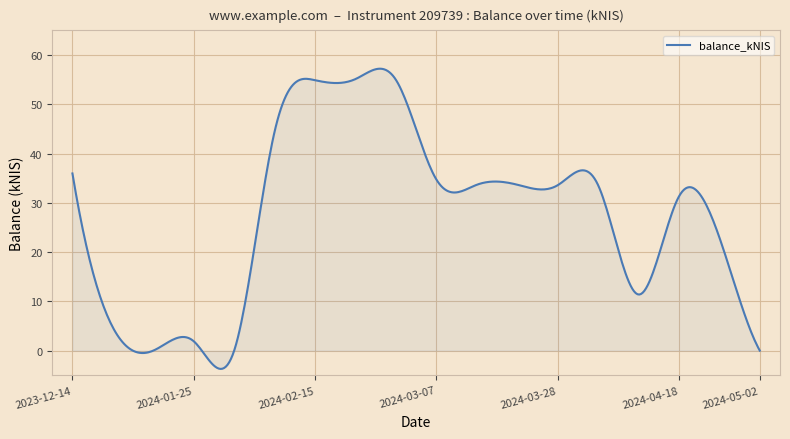

What is the maximum value shown in the chart?

57.2